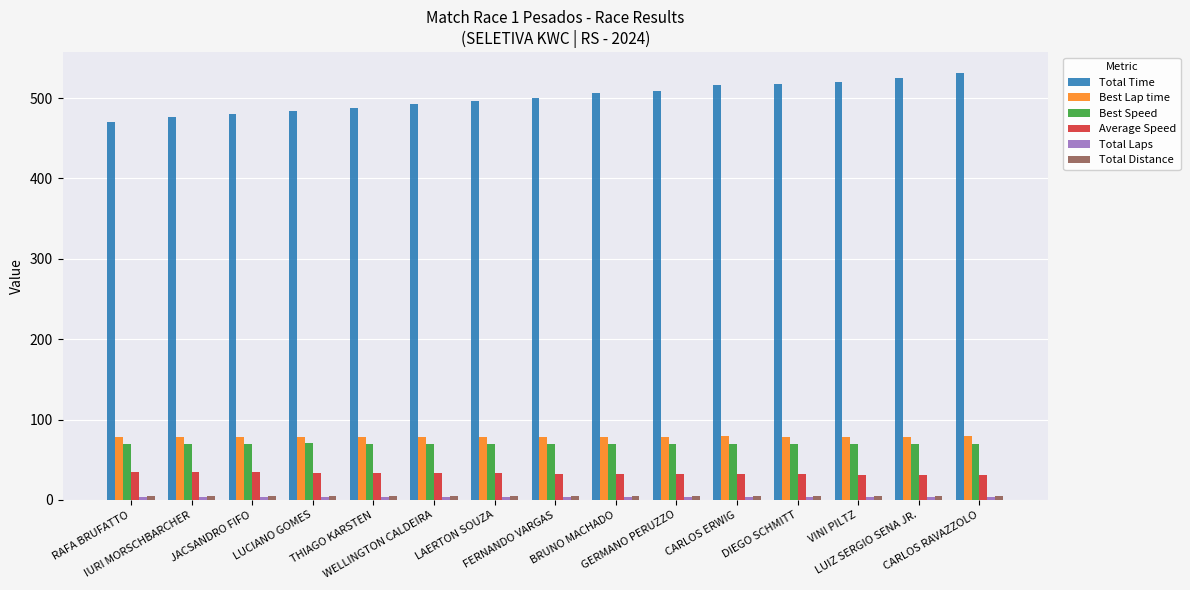

At how many categories does at least one series exceed 88?

15